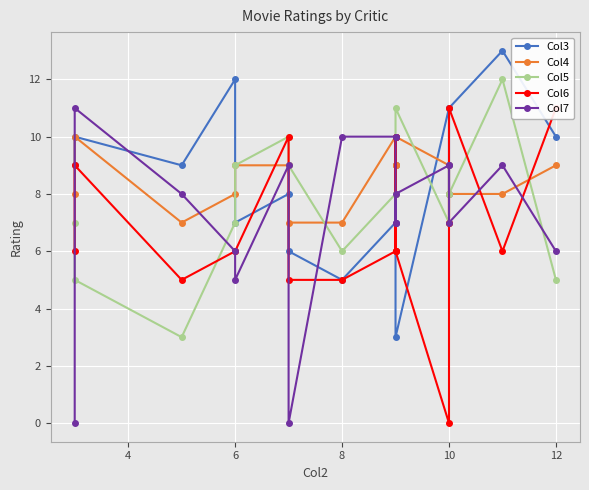

How many values in the Col7 series are below 8?

8